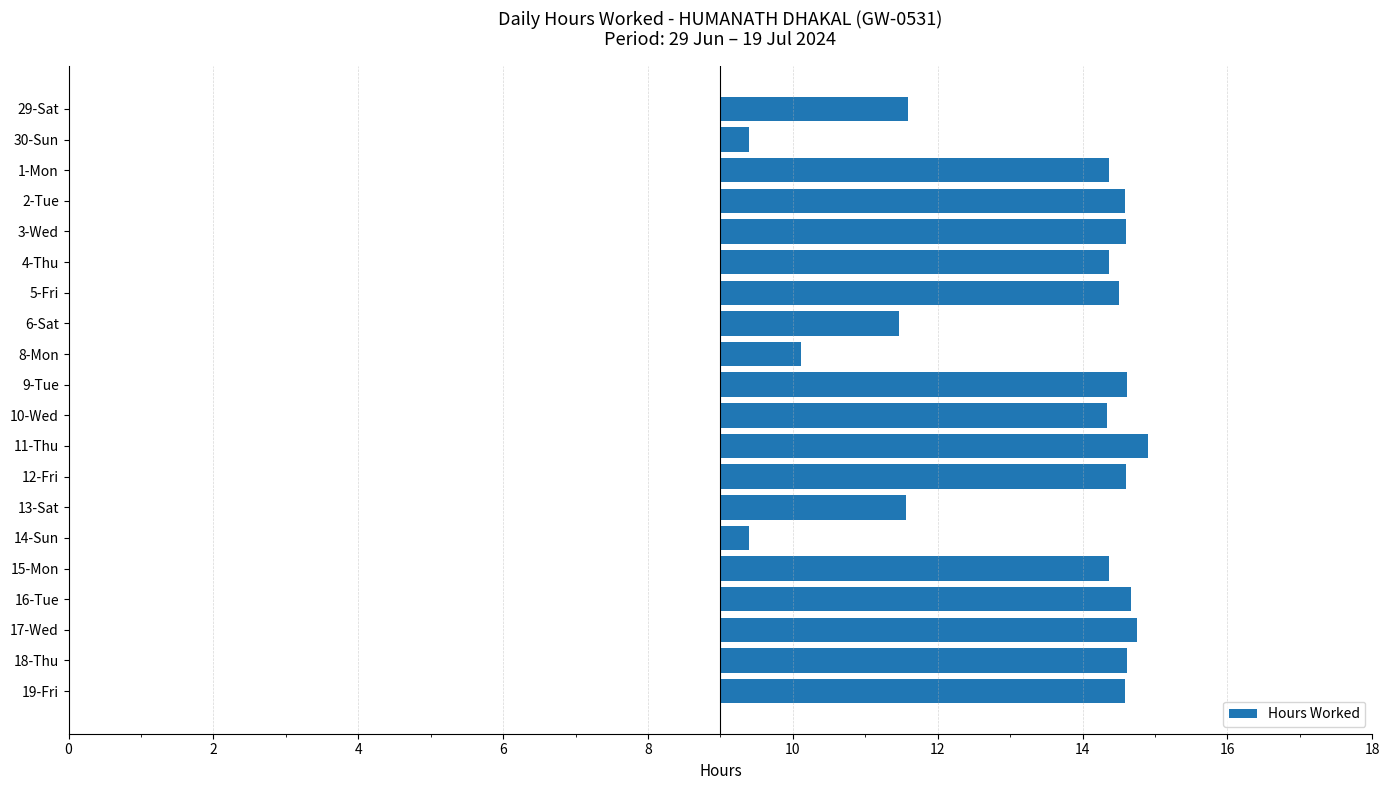

How many bars are there in total?

20